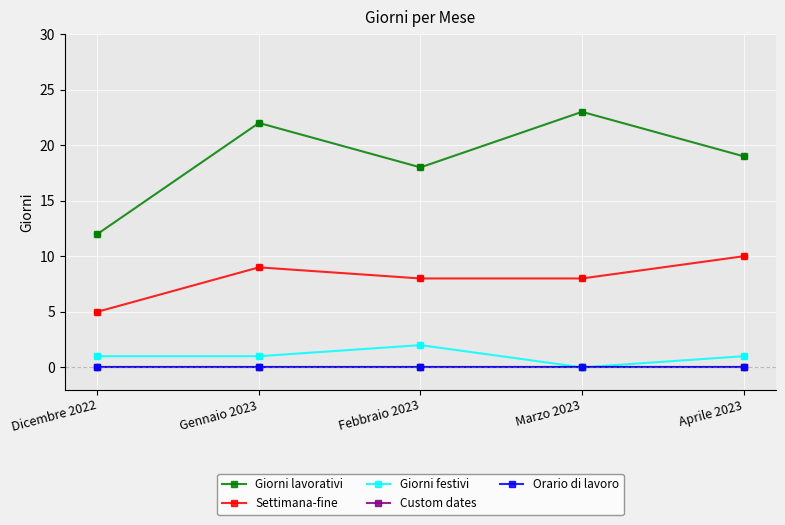

At how many categories does at least one series exceed 5?

5